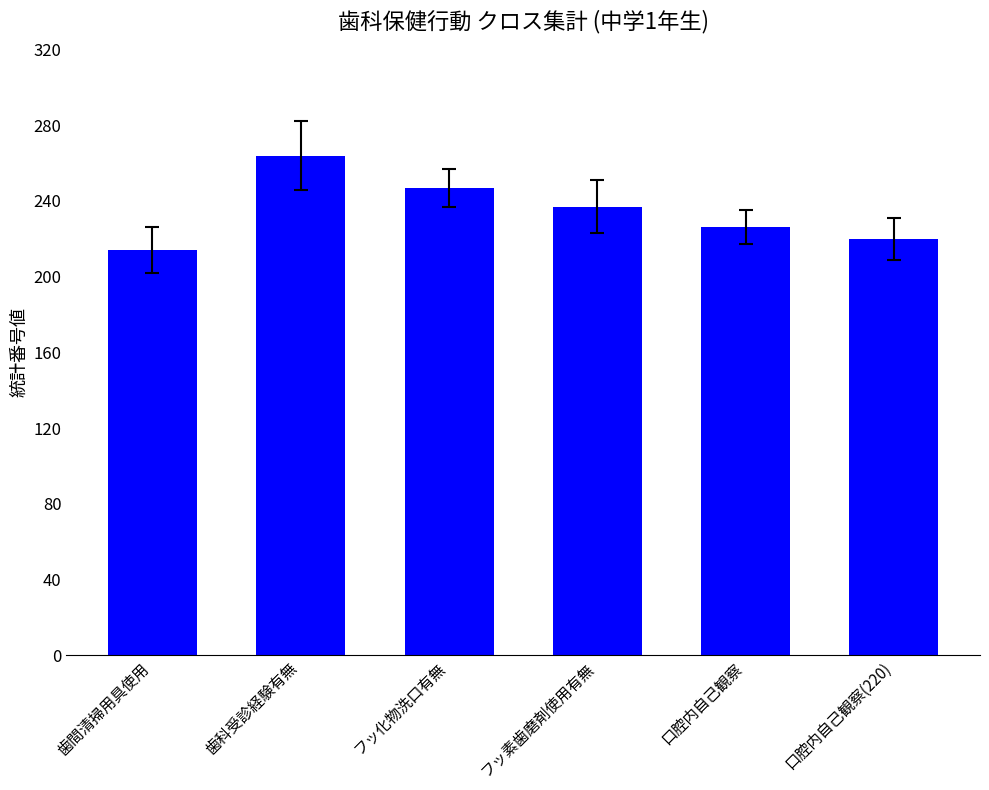

Reading left to right, list all the values displayed in this chart.

歯間清掃用具使用=214	歯科受診経験有無=264	フッ化物洗口有無=247	フッ素歯磨剤使用有無=237	口腔内自己観察=226	口腔内自己観察(220)=220